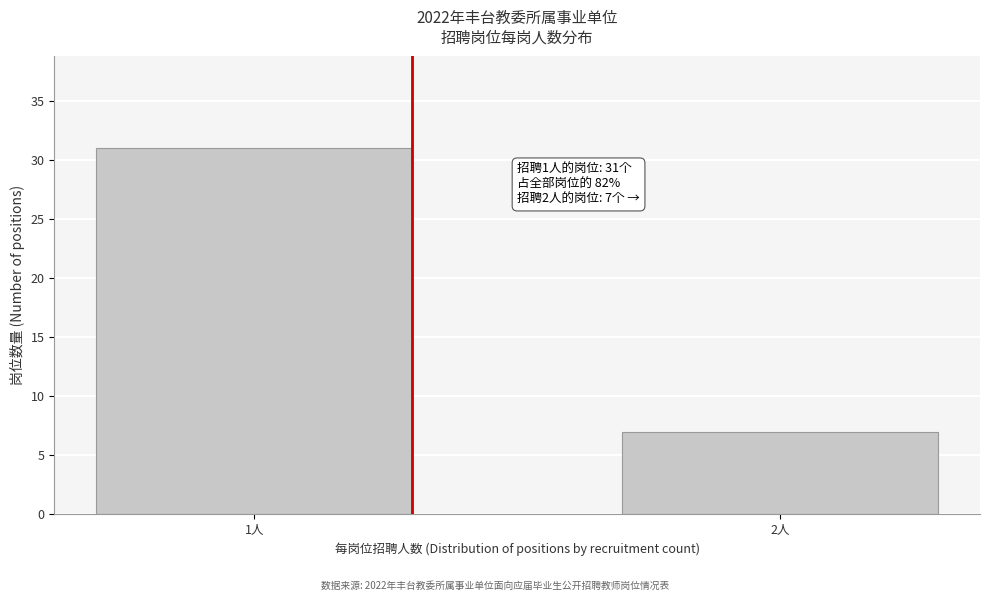

Reading left to right, what are all the values shown in this chart?

31	7